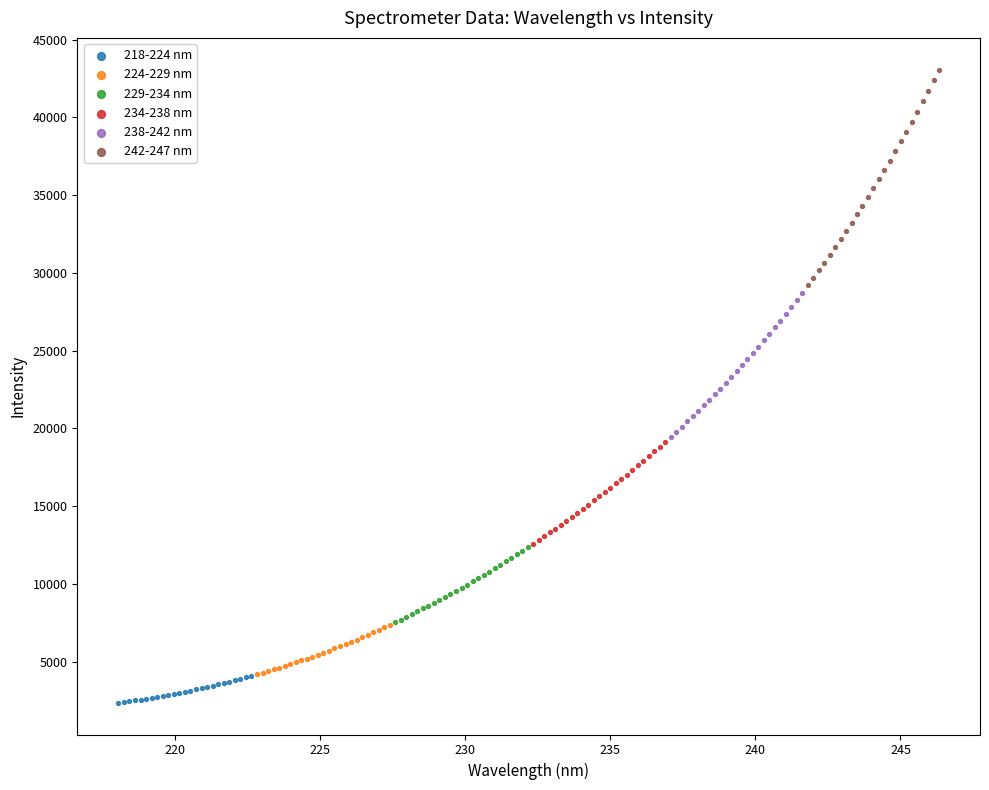

Which series contains the lowest Y value?

218-224 nm